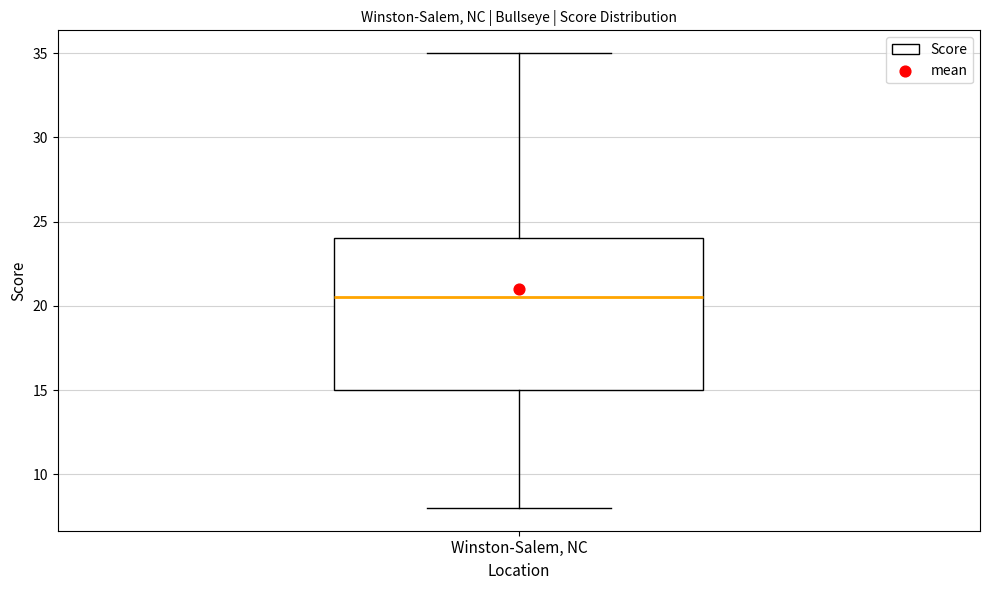

Where is the upper edge of the box for Winston-Salem, NC on the y-axis? The values are not printed on the chart, so give them approximately, as read against the axis.

24.0